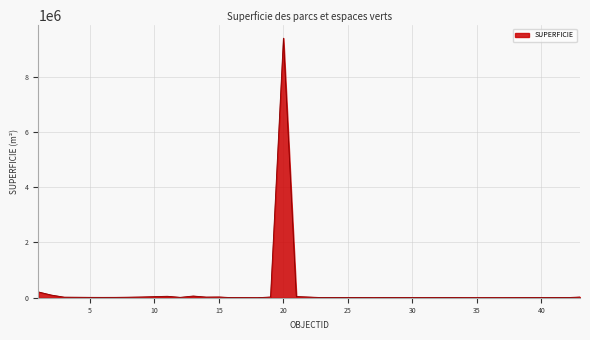

What is the maximum value shown in the chart?

9399608.2